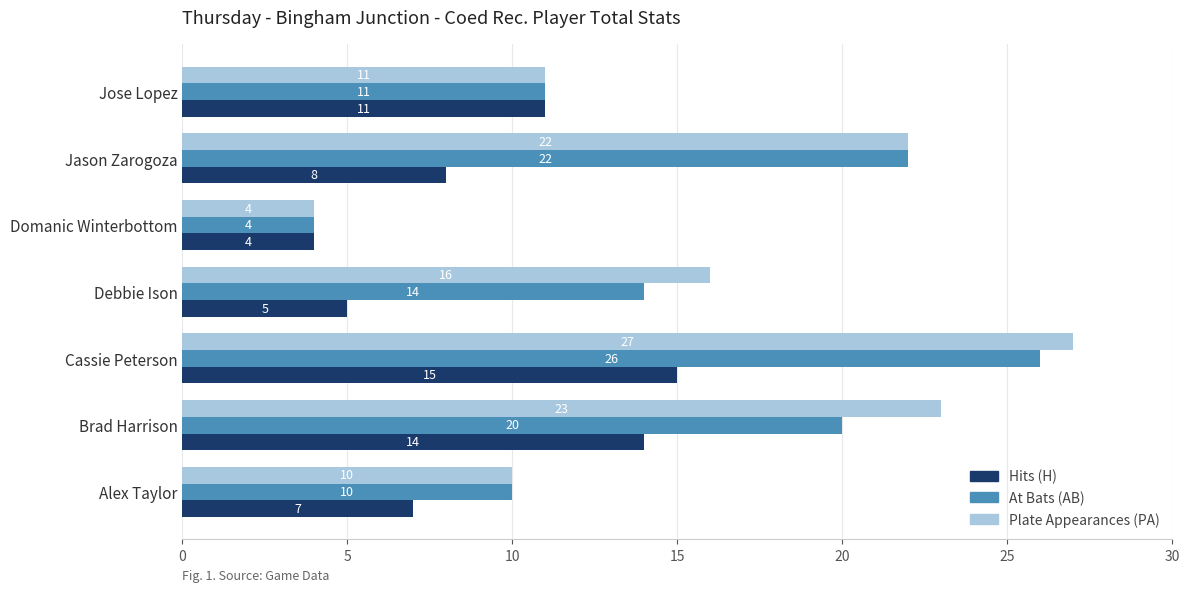

The value of Plate Appearances (PA) at Cassie Peterson is 27. True or false?

True